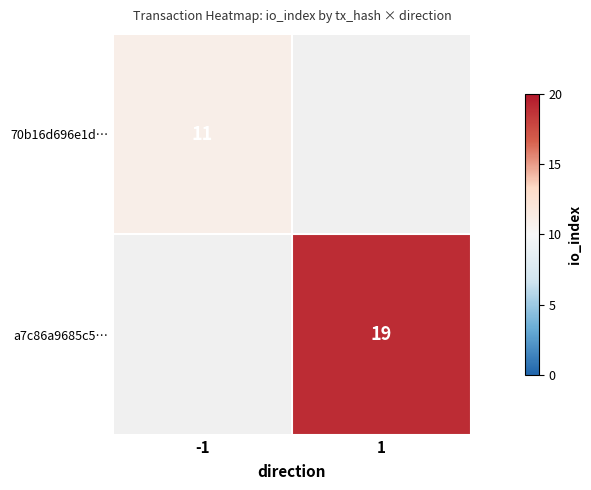

Is it true that 70b16d696e1d… equals 11 at -1?

True